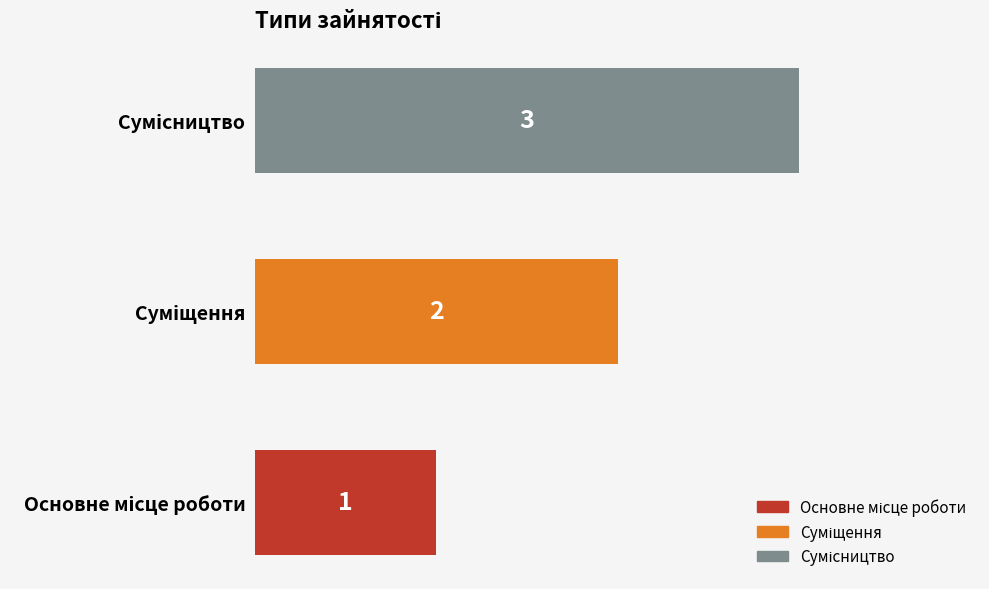

Count the values in the range 1 to 3.

3